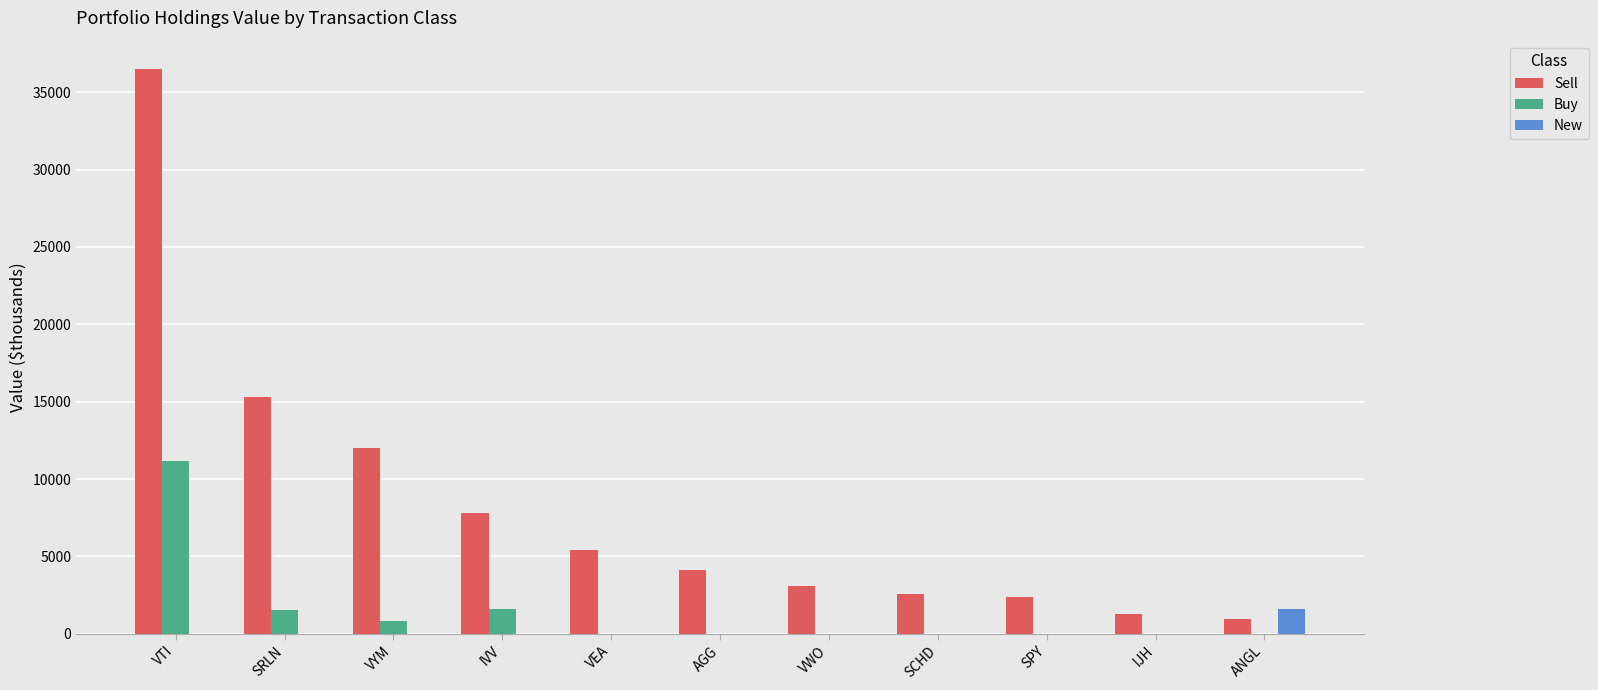

What is the sum of all Buy values?

15235